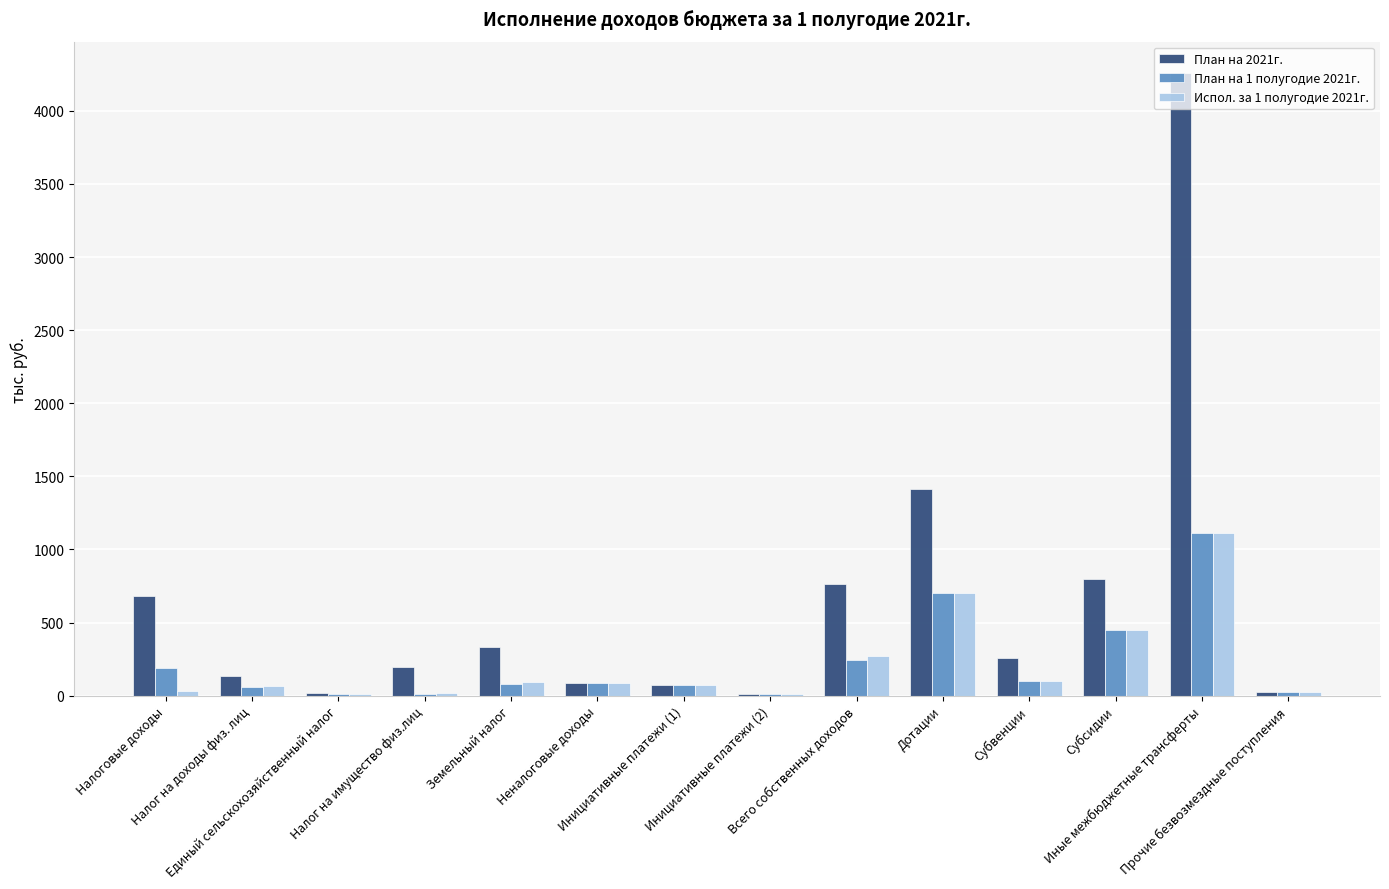

Which series has the largest total across all categories?

План на 2021г.